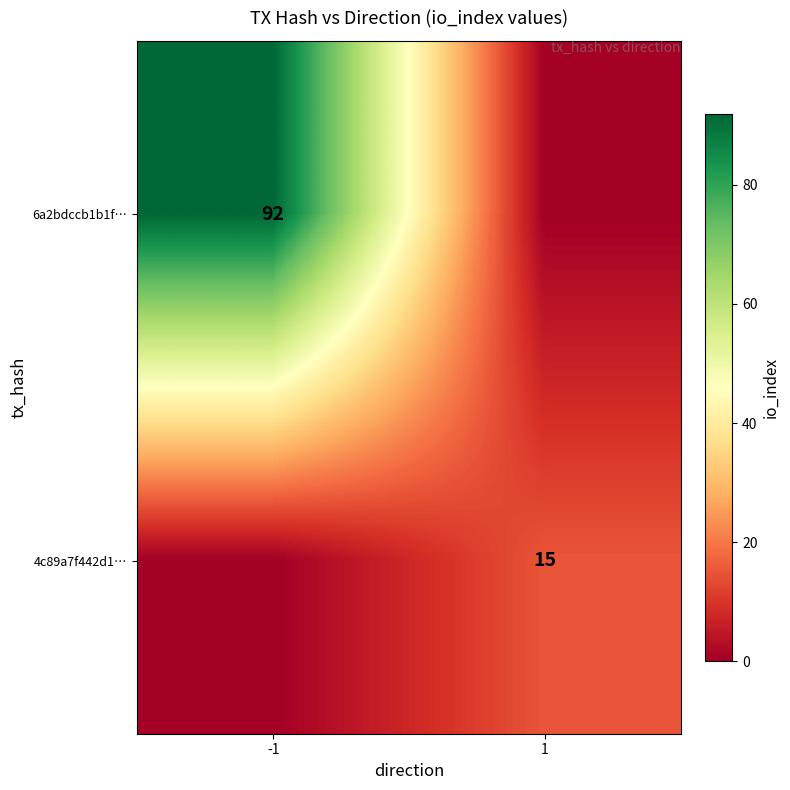

Is it true that 4c89a7f442d1… equals 23 at 1?

False